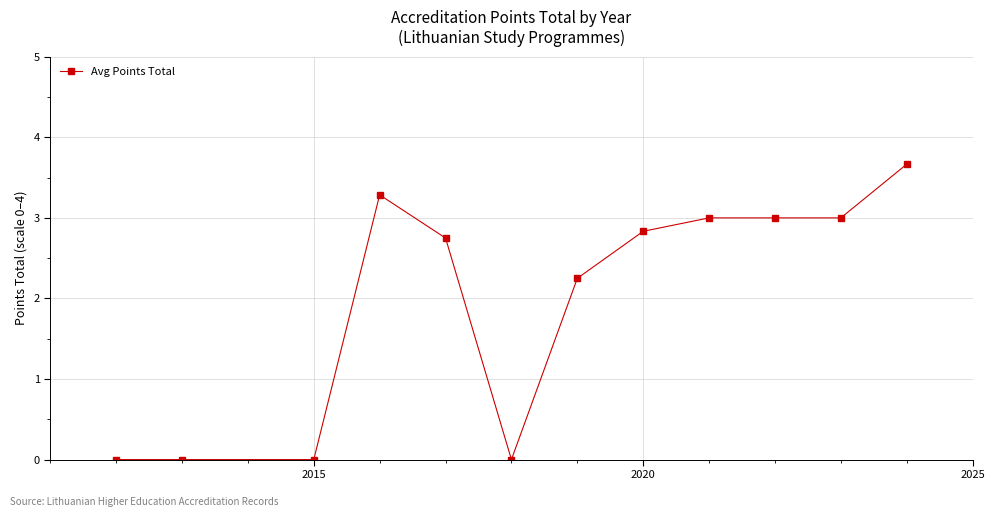

What is the sum of all values?

23.8